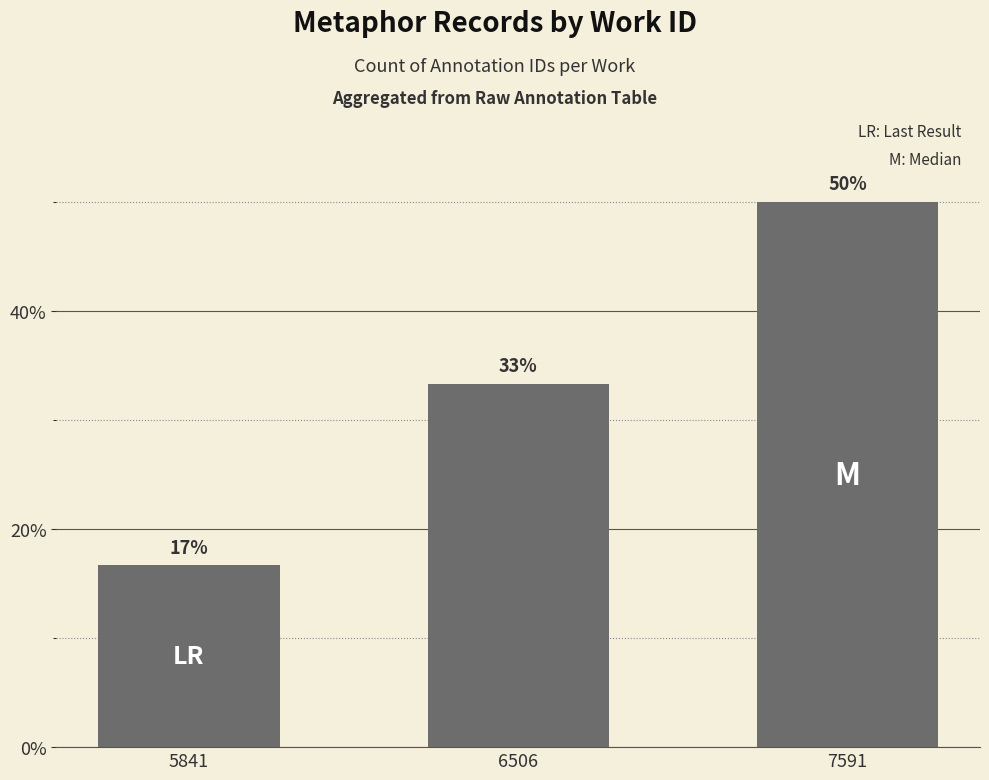

Are the bars horizontal?

No